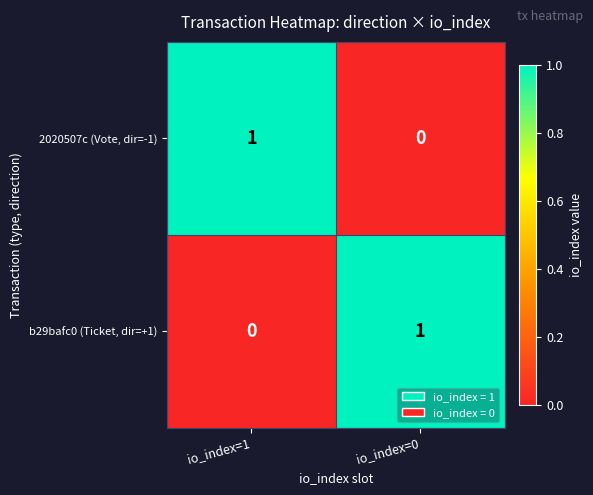

How many data points does each series have?

2